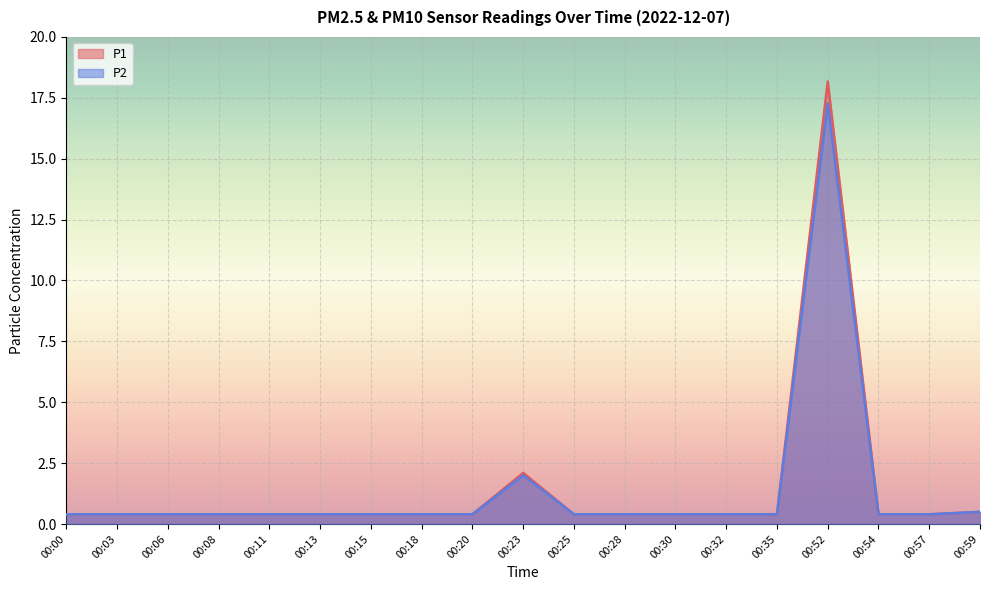

Which category has the lowest value across all series?

00:00